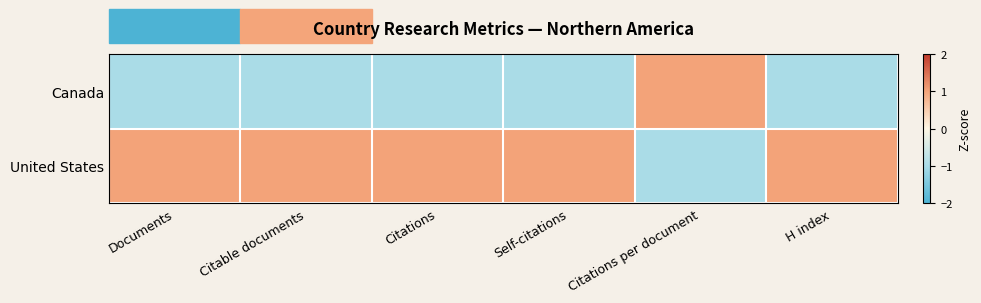

What is the difference between the highest and lowest values at Citations per document?

2.0